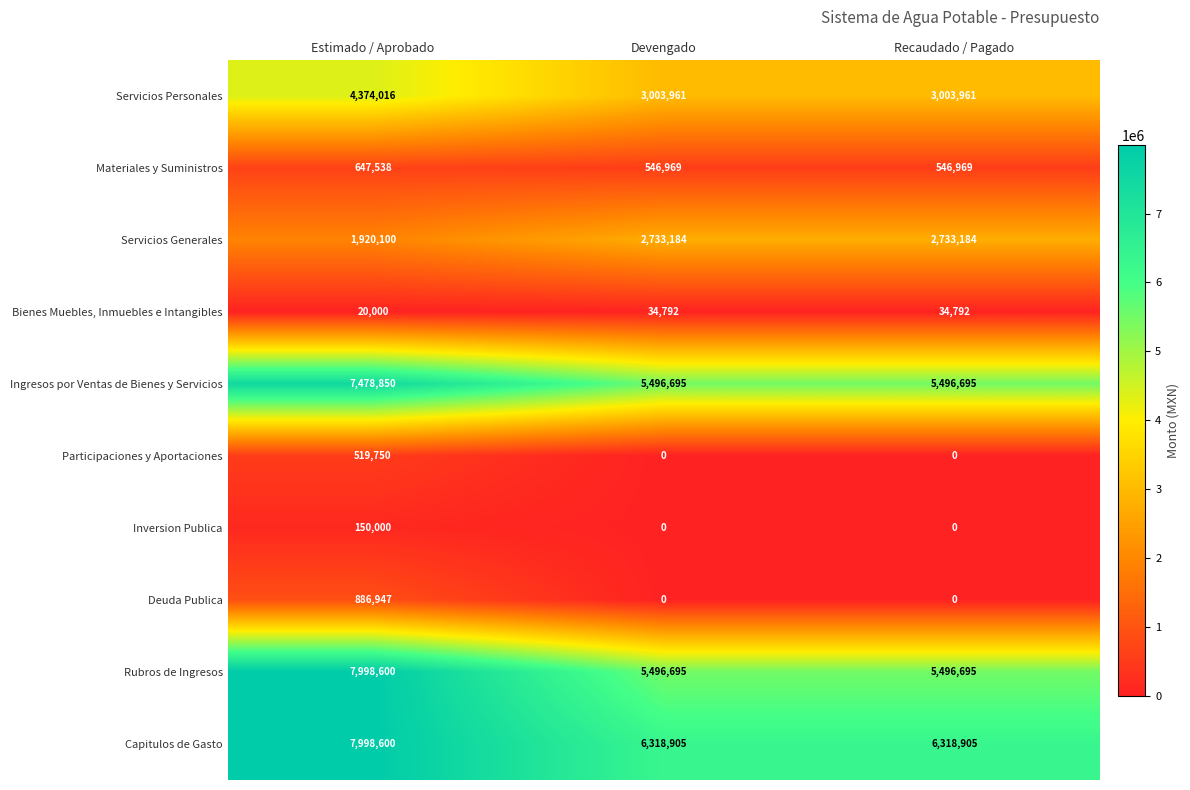

Reading left to right, extract all data points from this chart.

Servicios Personales: 4374016	3003961	3003961
Materiales y Suministros: 647538	546969	546969
Servicios Generales: 1920100	2733184	2733184
Bienes Muebles, Inmuebles e Intangibles: 20000	34792	34792
Ingresos por Ventas de Bienes y Servicios: 7478850	5496695	5496695
Participaciones y Aportaciones: 519750	0	0
Inversion Publica: 150000	0	0
Deuda Publica: 886947	0	0
Rubros de Ingresos: 7998600	5496695	5496695
Capitulos de Gasto: 7998600	6318905	6318905